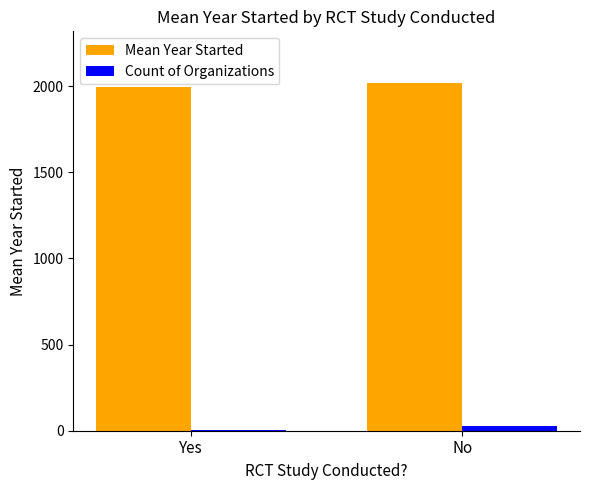

Are the bars horizontal?

No